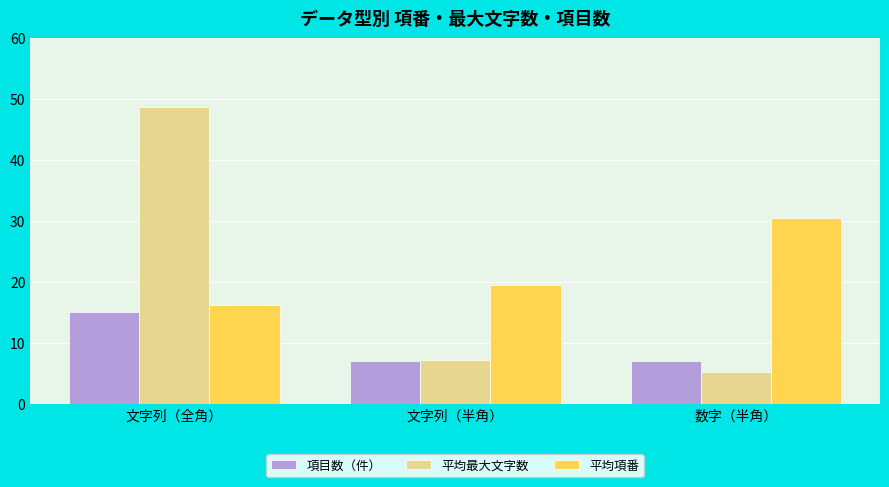

Count the number of categories in the chart.

3